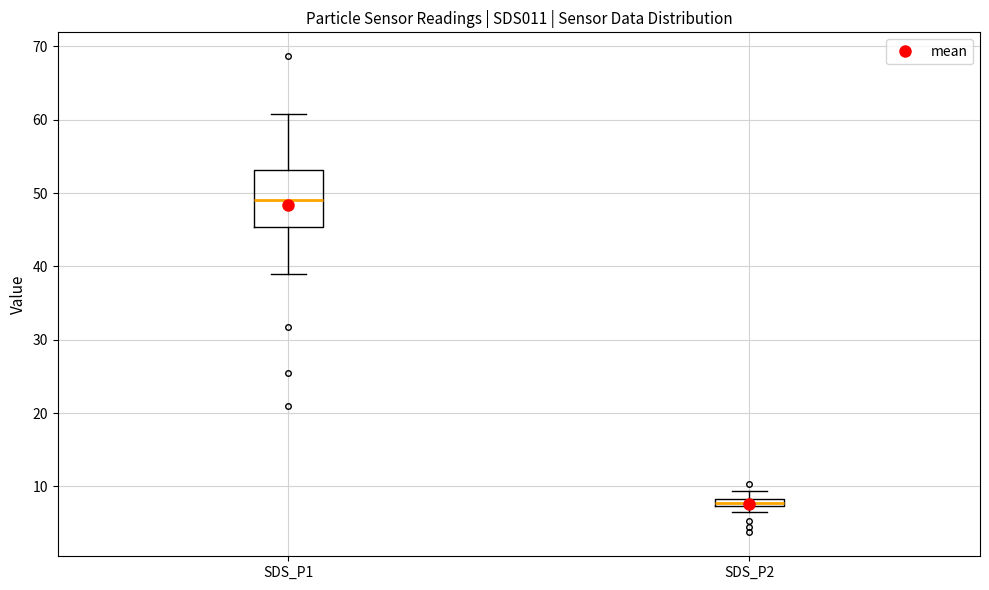

Where is the lower edge of the box for SDS_P2 on the y-axis? The values are not printed on the chart, so give them approximately, as read against the axis.

7